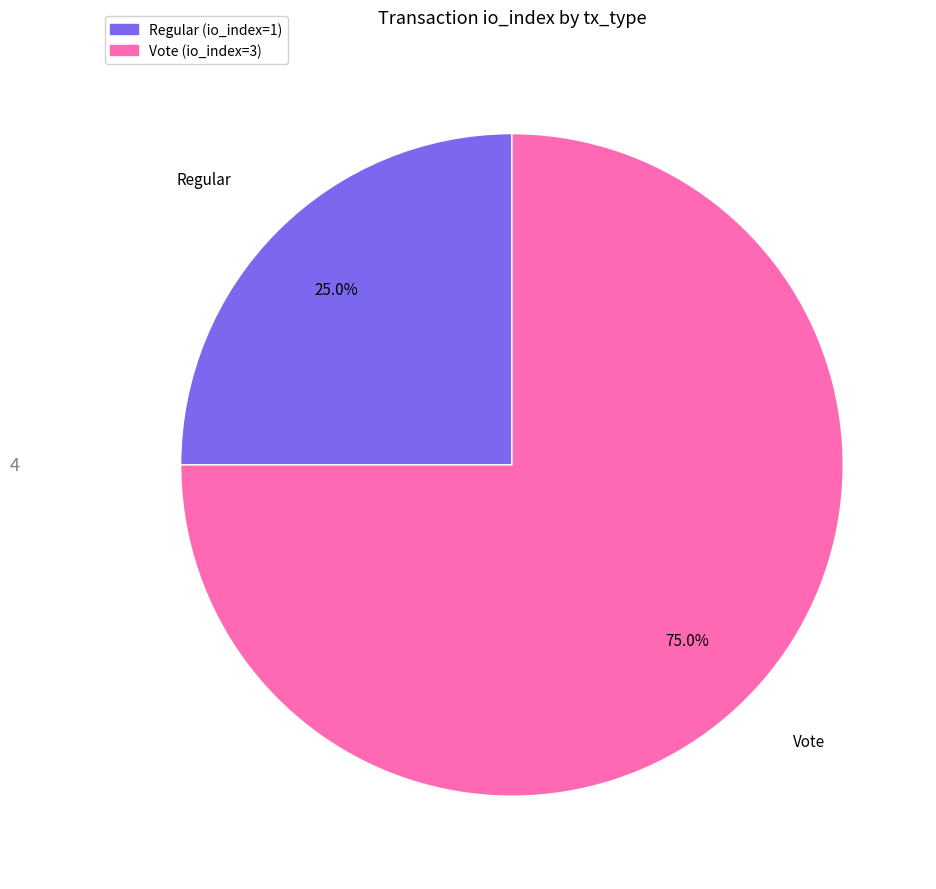

To the nearest percent, what portion does Regular represent?

25%